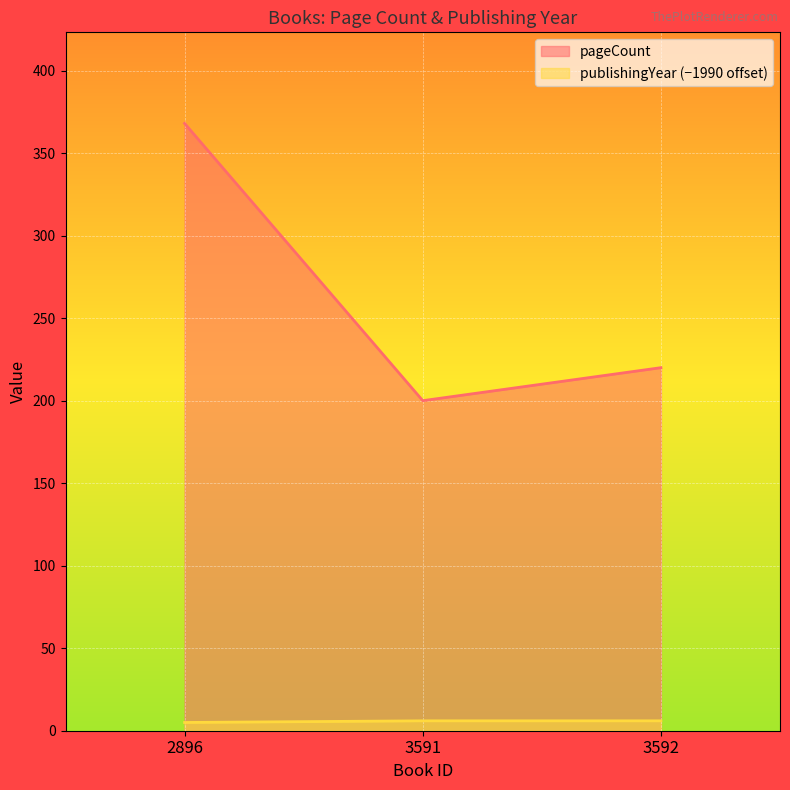

What is the average value of the pageCount series?

263